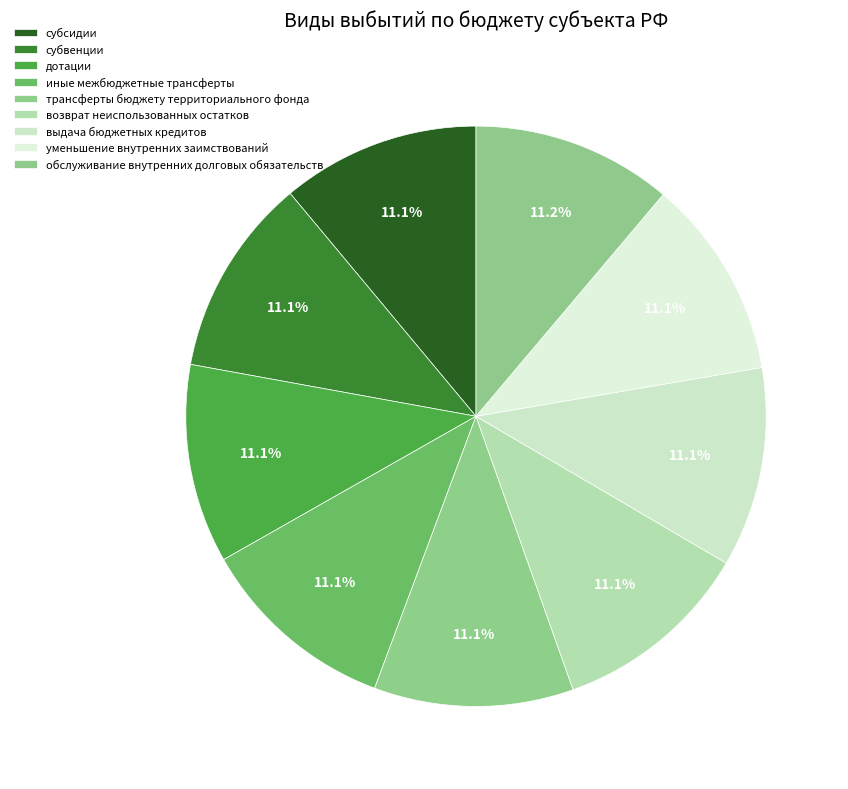

Combined, do субсидии and трансферты бюджету территориального фонда account for over 50%?

No